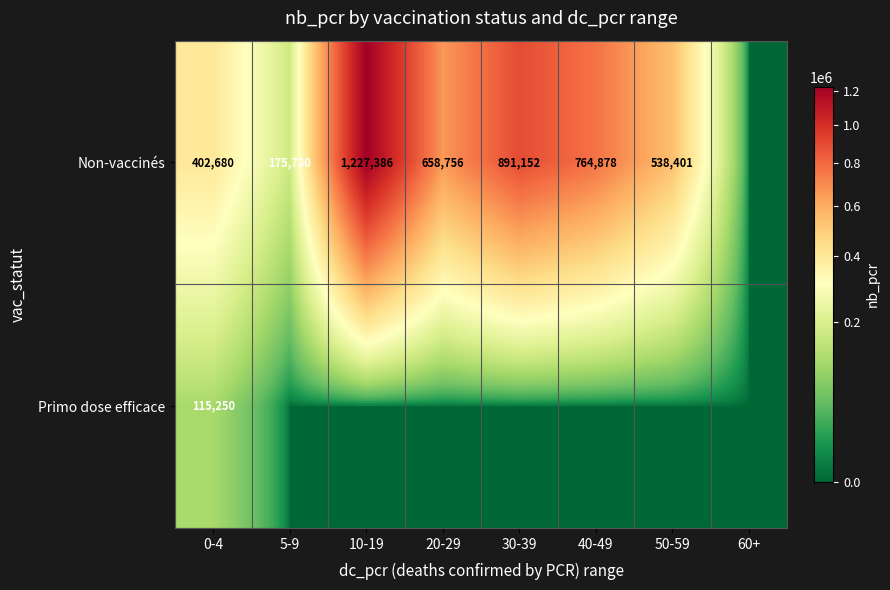

True or false: Primo dose efficace has a value of 164122 at 0-4.

False